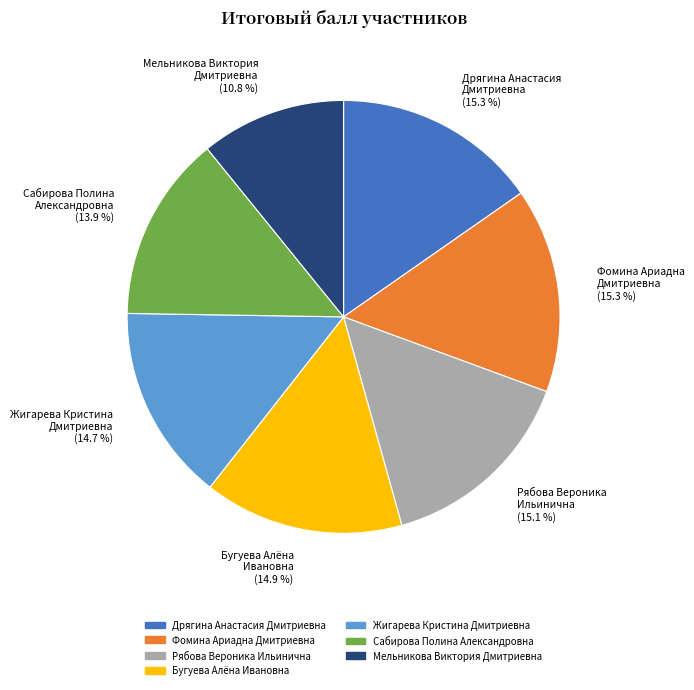

What is the ratio of the value at Дрягина Анастасия Дмитриевна to the value at Рябова Вероника Ильинична?

1.0